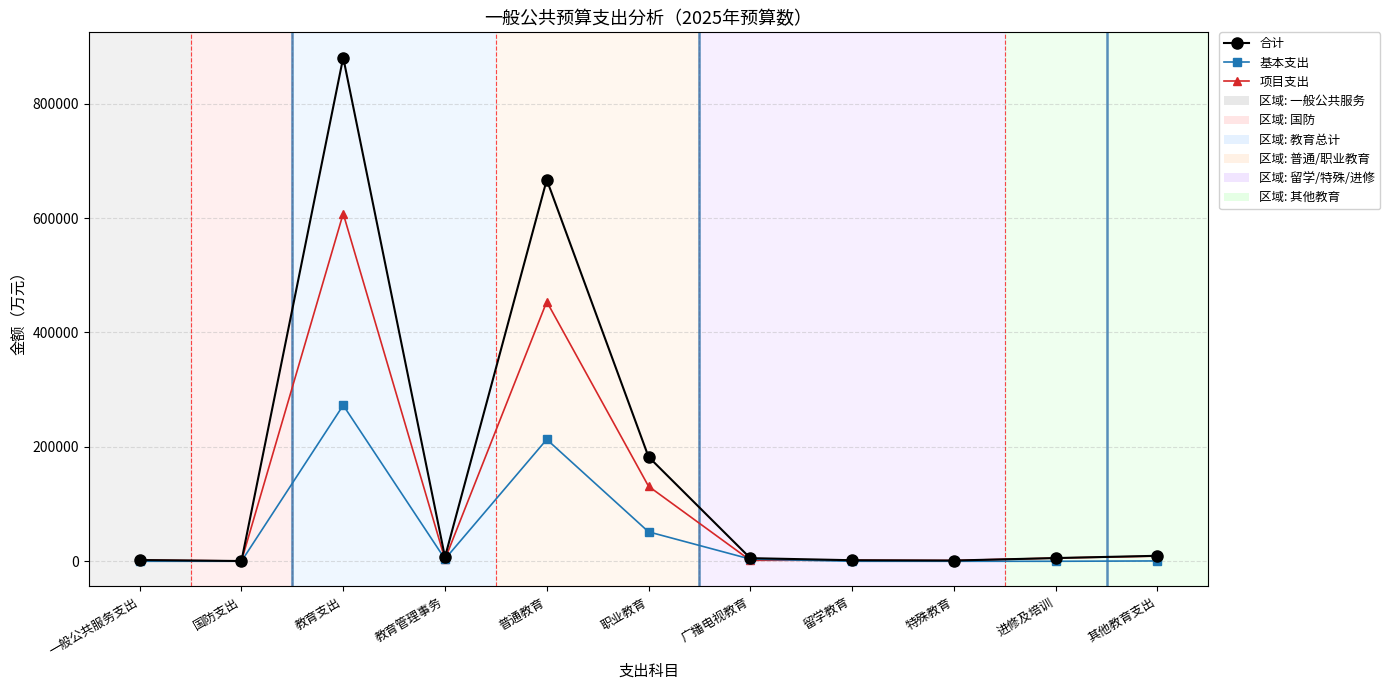

How many lines are shown in the chart?

3